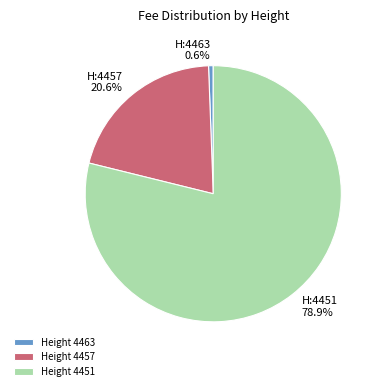

Rank the categories by value from highest to lowest.

Height 4451, Height 4457, Height 4463